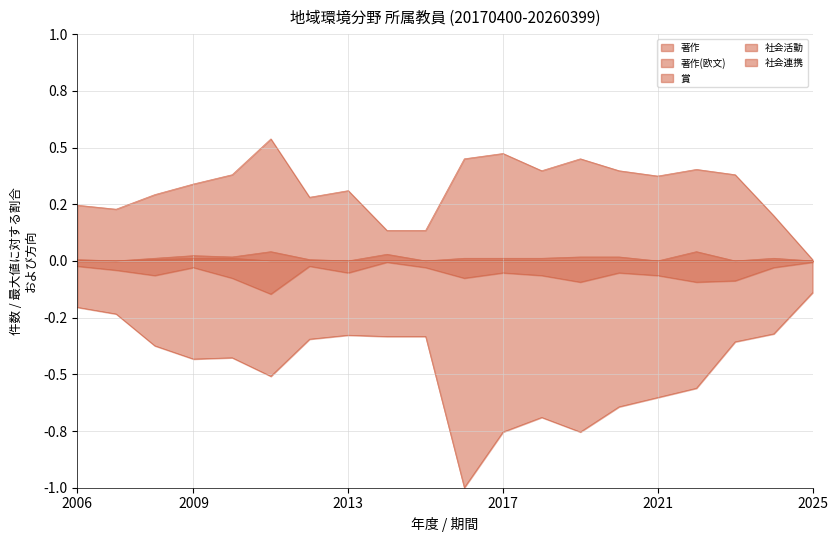

How many interior local valleys does the 著作 series have?

4